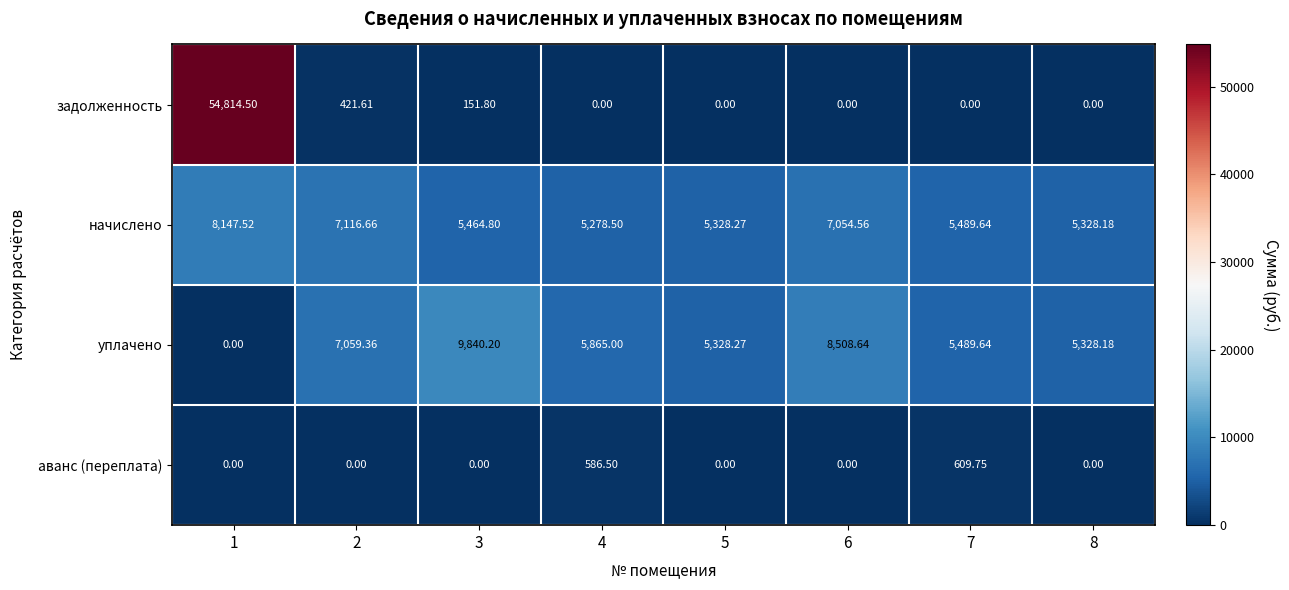

How many positive values does the аванс (переплата) series have?

2